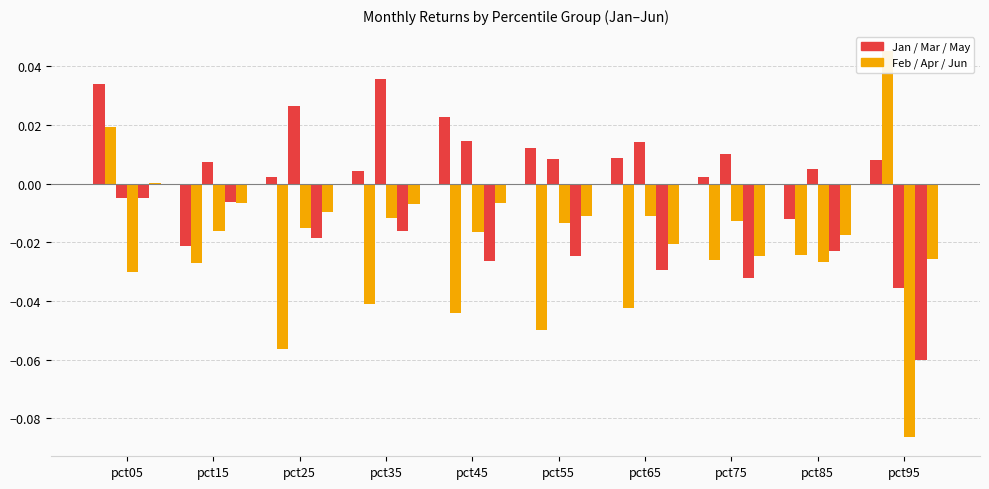

Is the value of Feb at pct65 greater than the value of Apr at pct05?

No